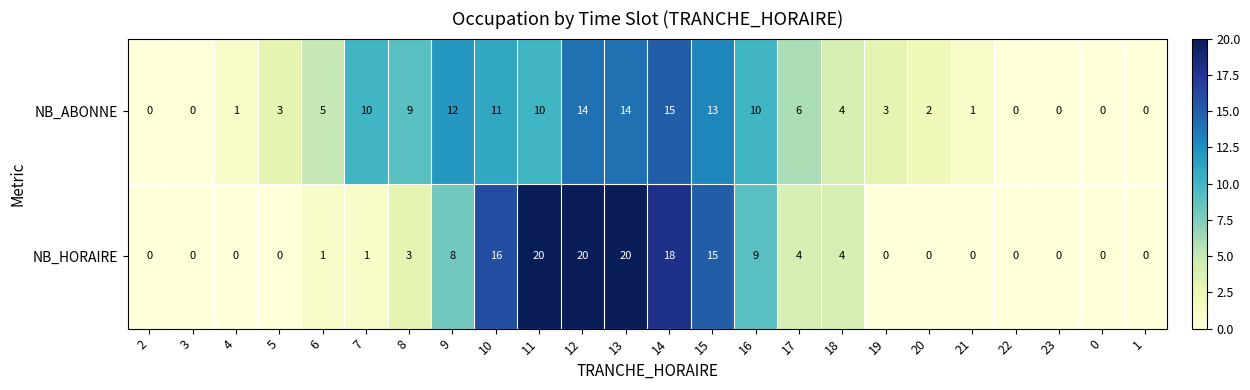

Which series has the largest total across all categories?

NB_ABONNE